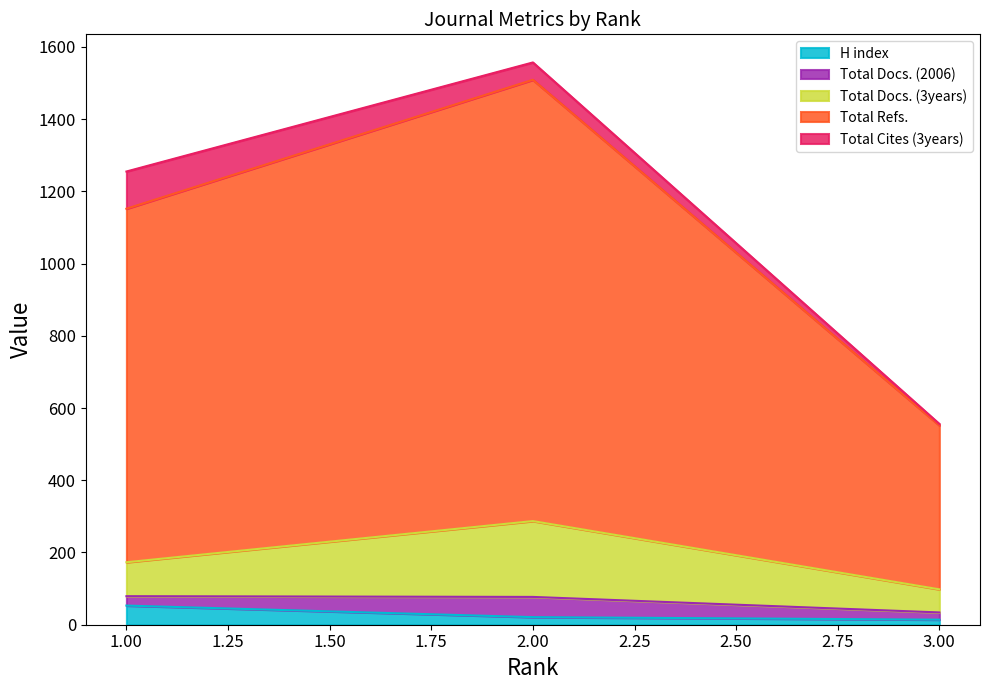

What is the value of the Total Docs. (3years) point at the 1st from the left?

94